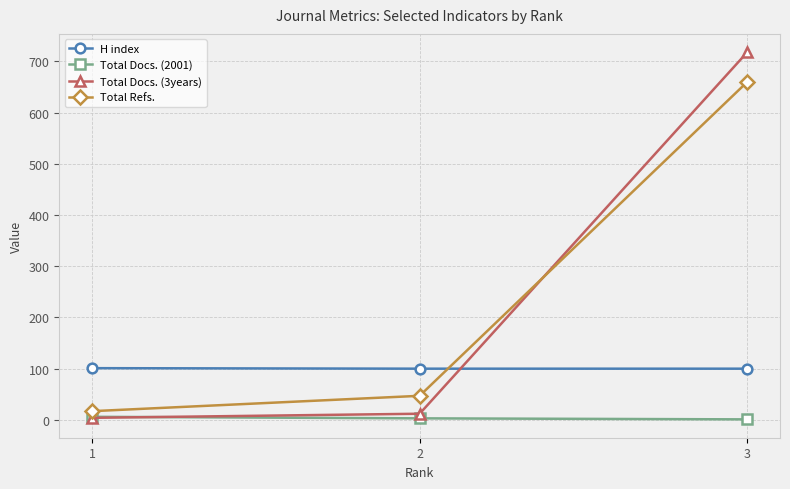

How many categories are shown in the chart?

3